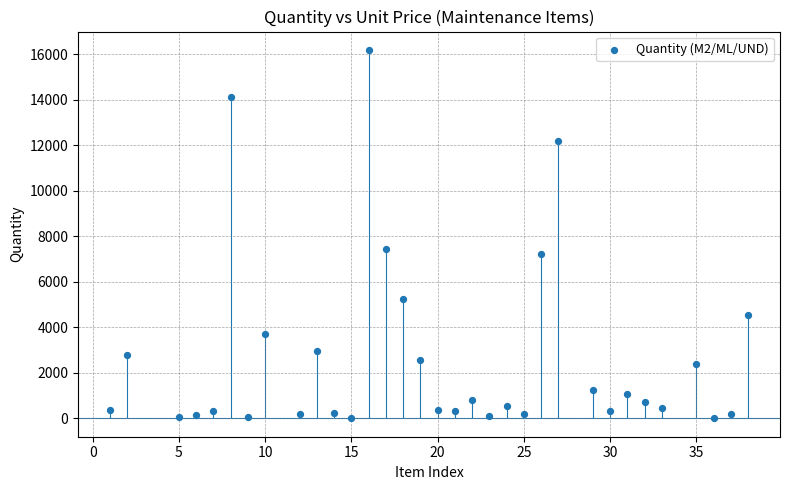

What Y value in the scatter plot is closest to 8089?

7434.8